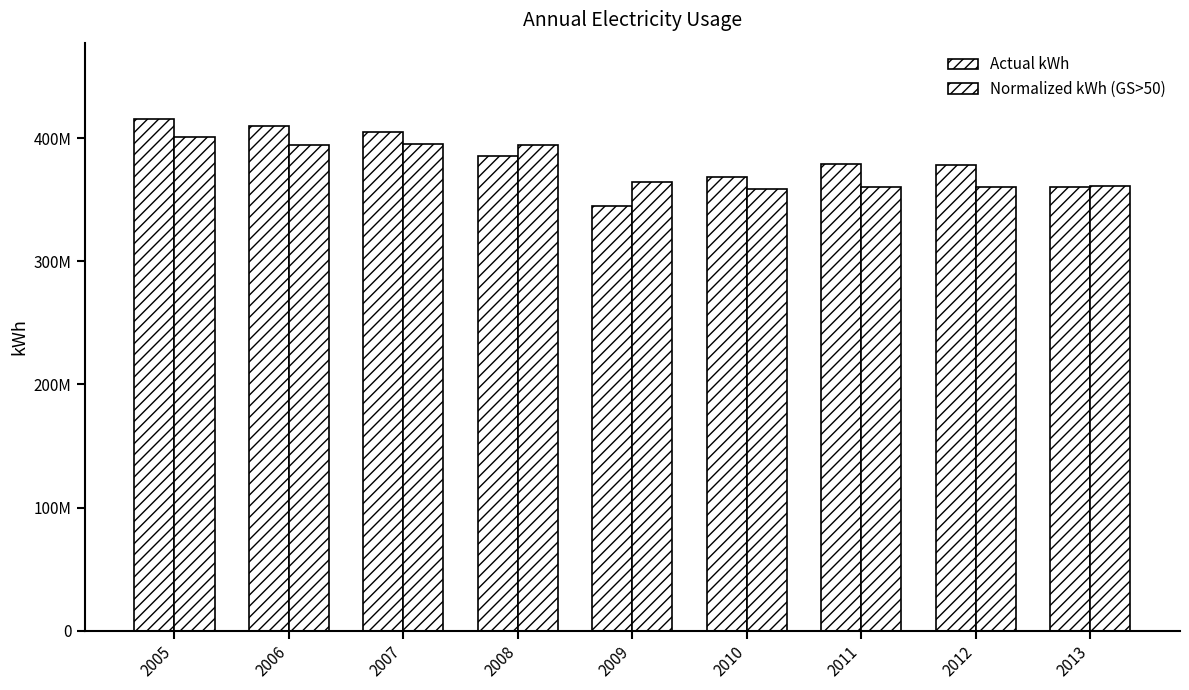

Which has a higher value, 2012 or 2013?

2012